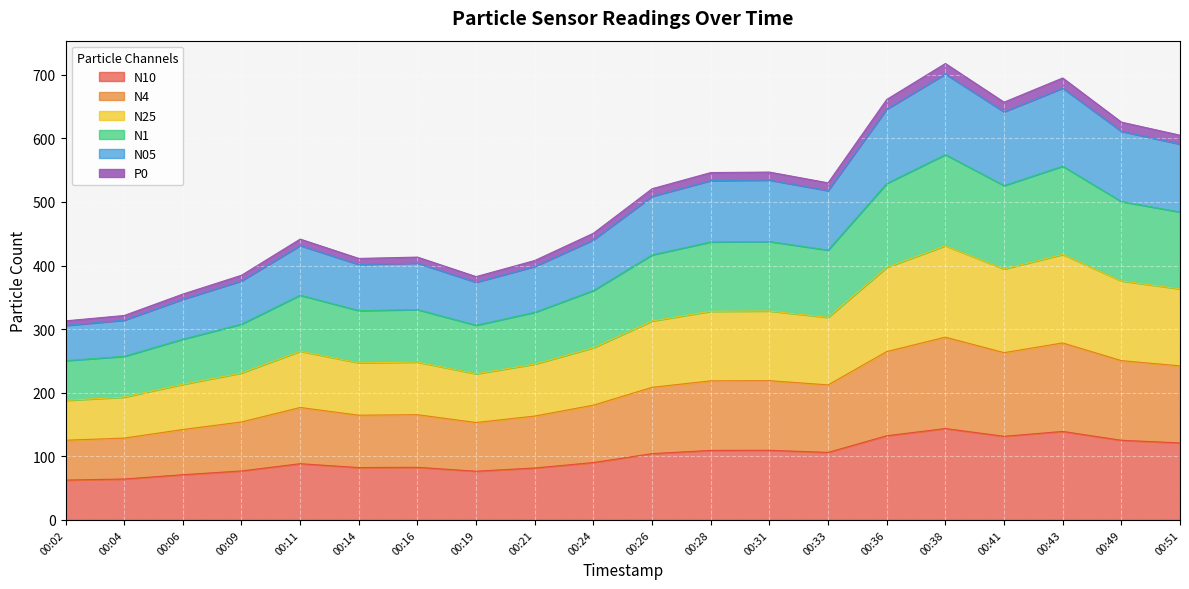

What is the minimum value shown in the chart?

62.7